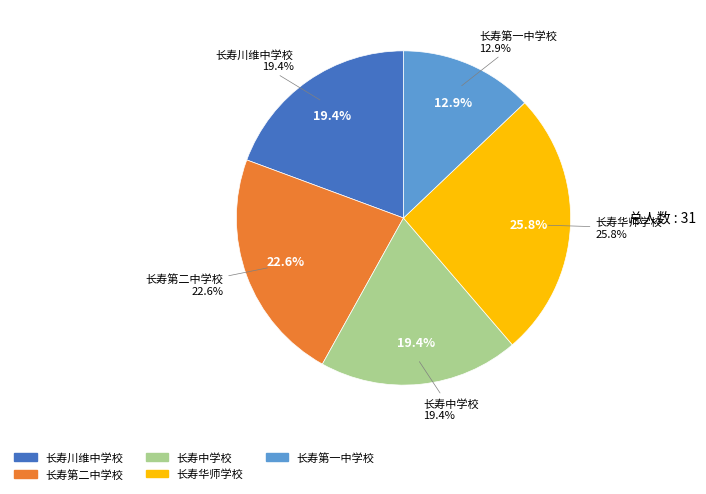

To the nearest percent, what is the combined percentage of 长寿川维中学校 and 长寿第一中学校?

32%